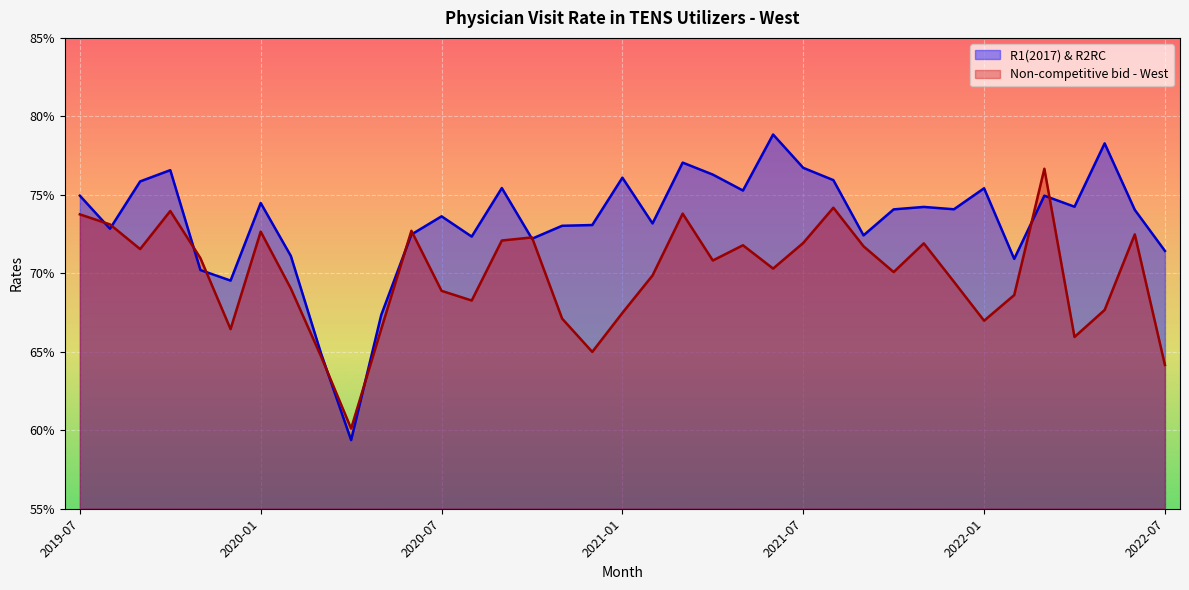

In R1(2017) & R2RC, how many points are higher than both neighbors (excluding endpoints)?

11